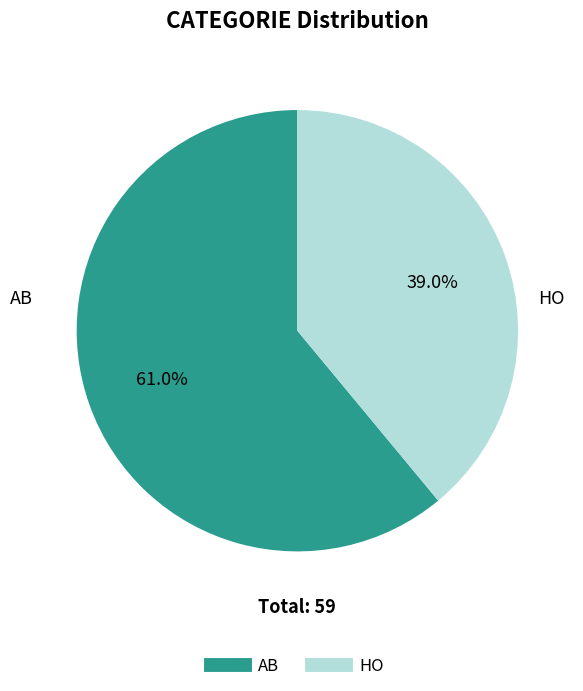

How many segments does this pie chart have?

2